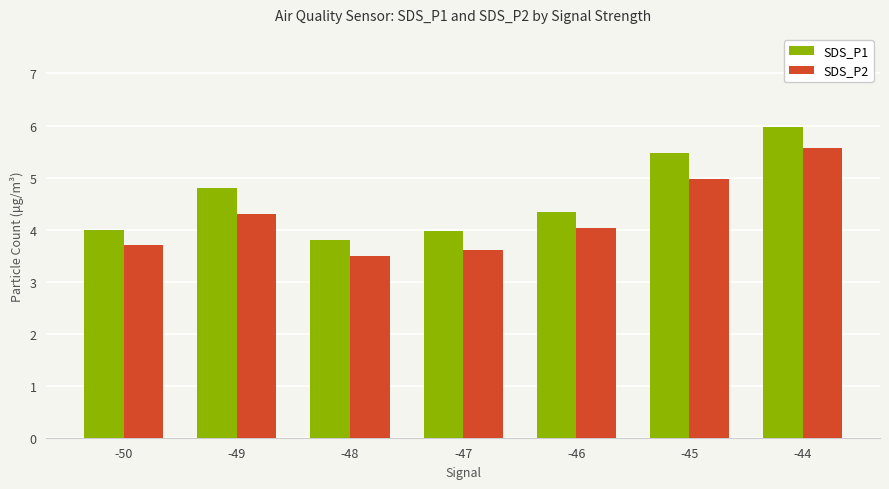

What is the difference between the SDS_P2 values at -45 and -44?

0.6